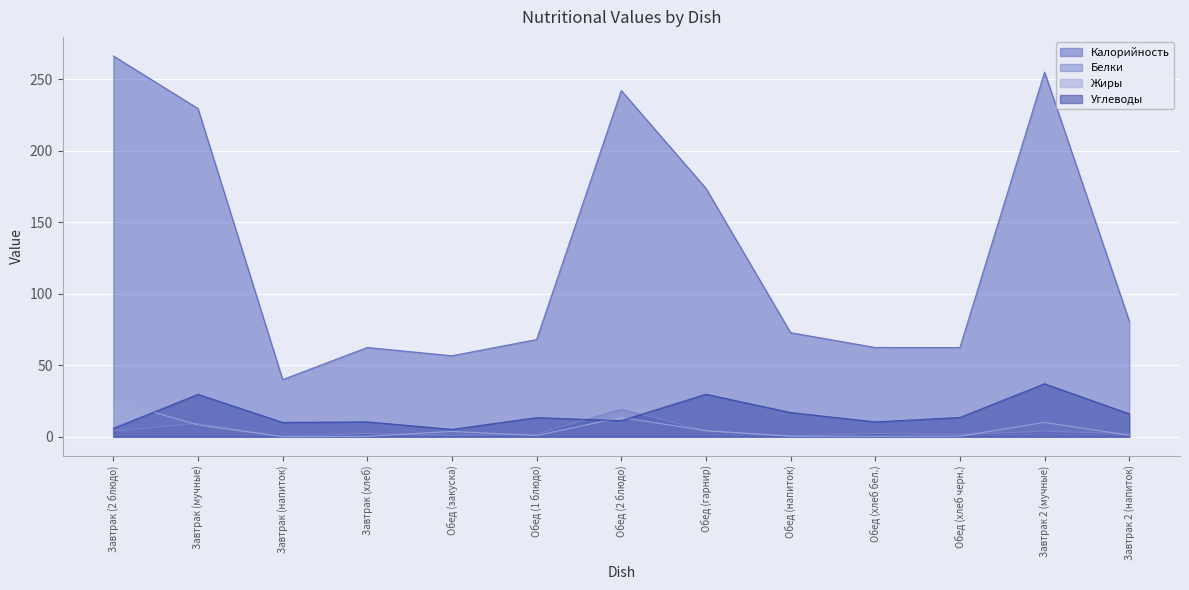

True or false: Калорийность and Белки cross at least once.

False